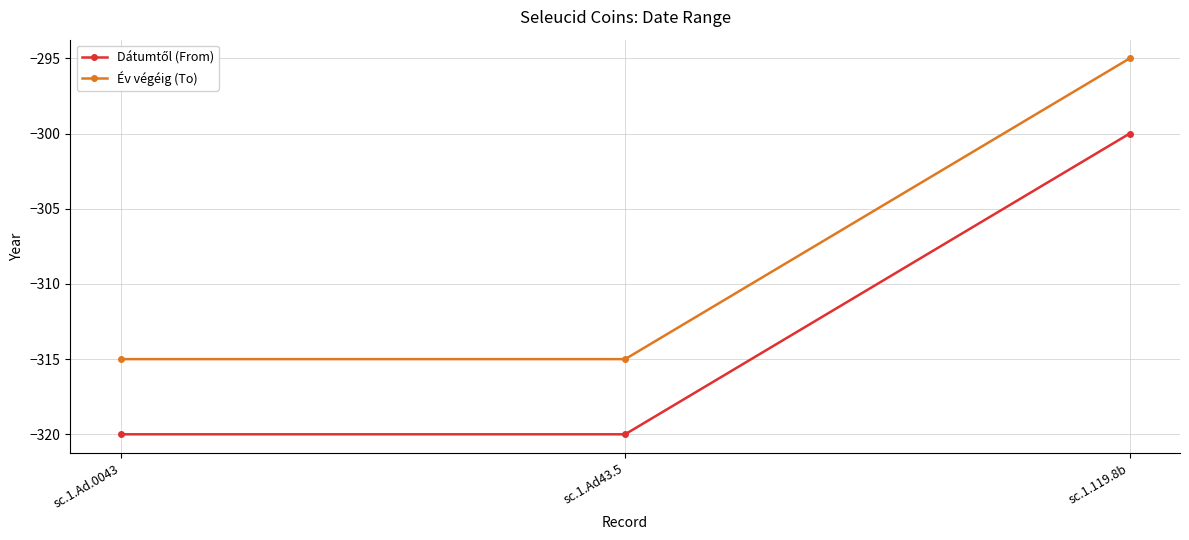

What is the label of the 2nd point from the right?

sc.1.Ad43.5